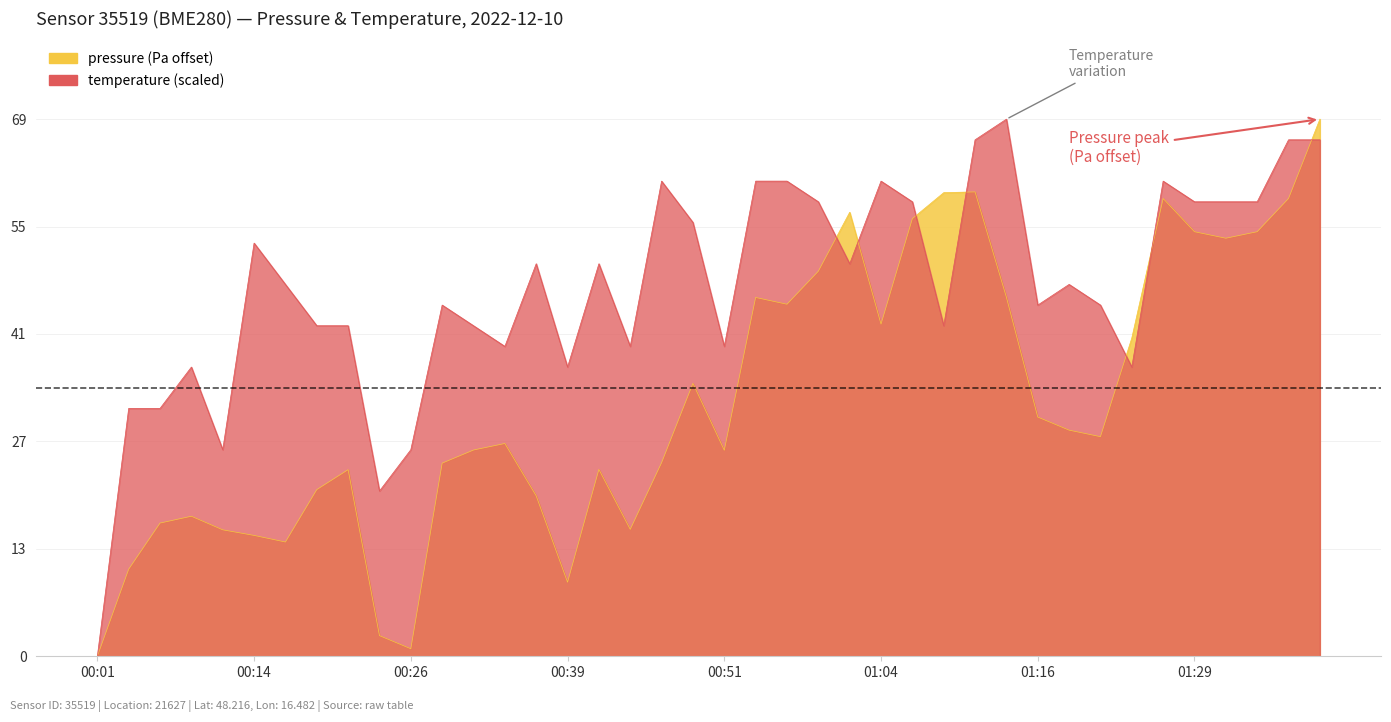

Rank the categories by pressure value from highest to lowest.

01:39, 01:11, 01:09, 01:26, 01:36, 01:01, 01:06, 01:29, 01:34, 01:31, 00:58, 01:14, 00:53, 00:56, 01:04, 01:24, 00:49, 01:16, 01:19, 01:21, 00:34, 00:31, 00:51, 00:46, 00:29, 00:41, 00:21, 00:19, 00:36, 00:09, 00:06, 00:44, 00:11, 00:14, 00:16, 00:04, 00:39, 00:24, 00:26, 00:01